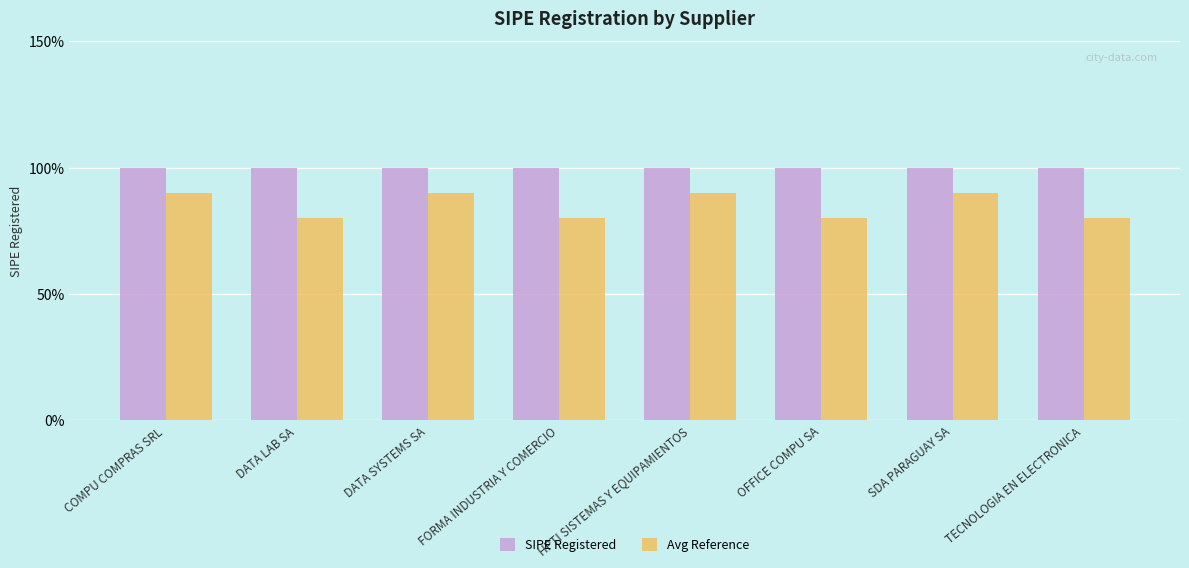

What is the sum of the SIPE Registered values at COMPU COMPRAS SRL and DATA LAB SA?

2.0